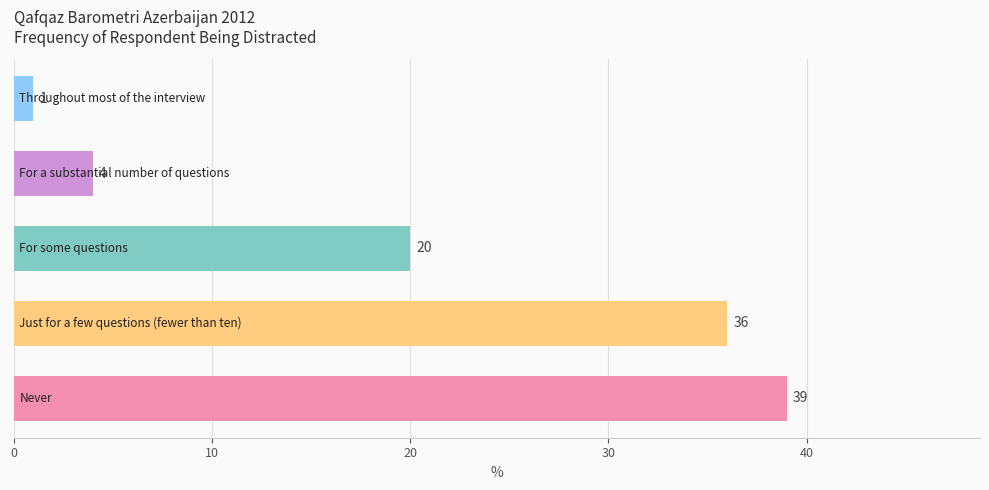

Are the bars horizontal?

Yes